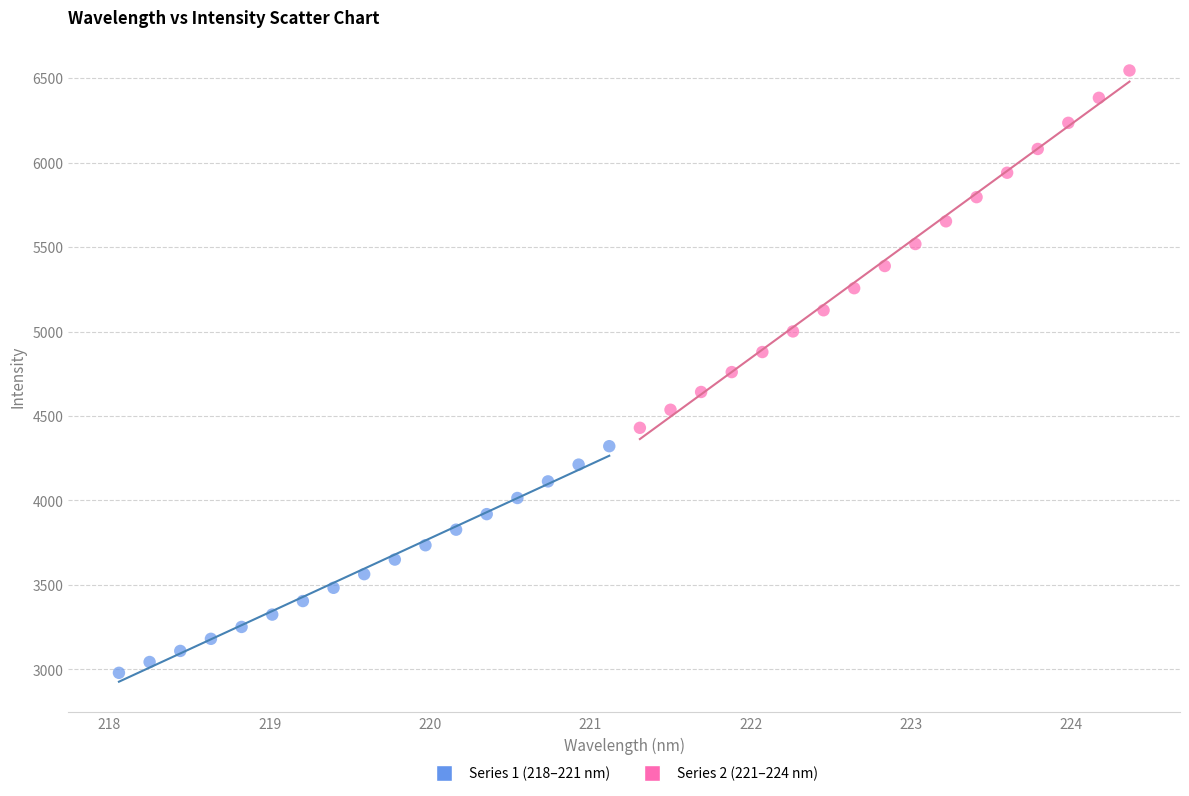

Which series has the largest Y range (max minus min)?

Series 2 (221–224 nm)